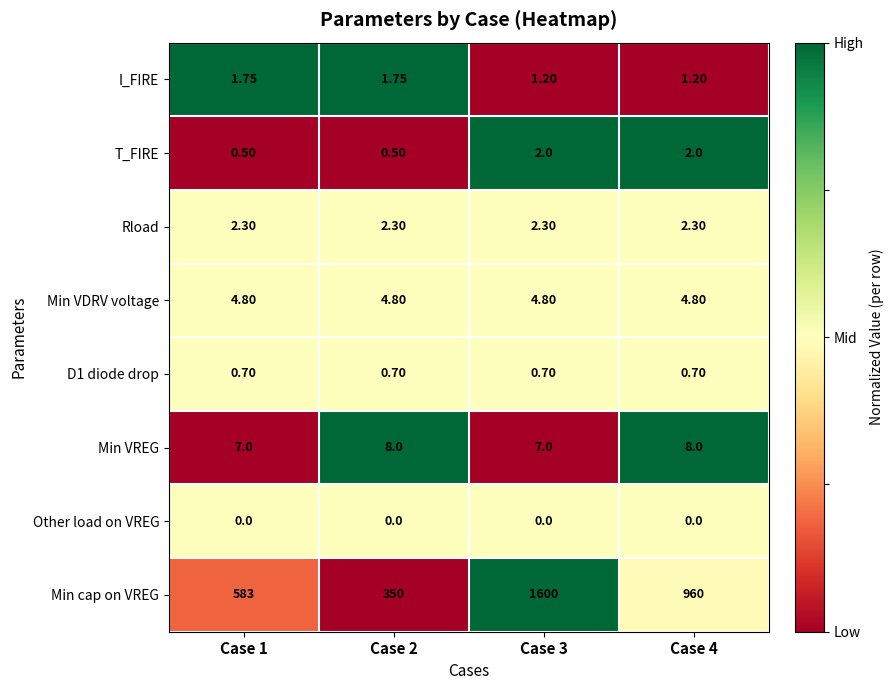

Which series has the widest spread of values?

Min cap on VREG